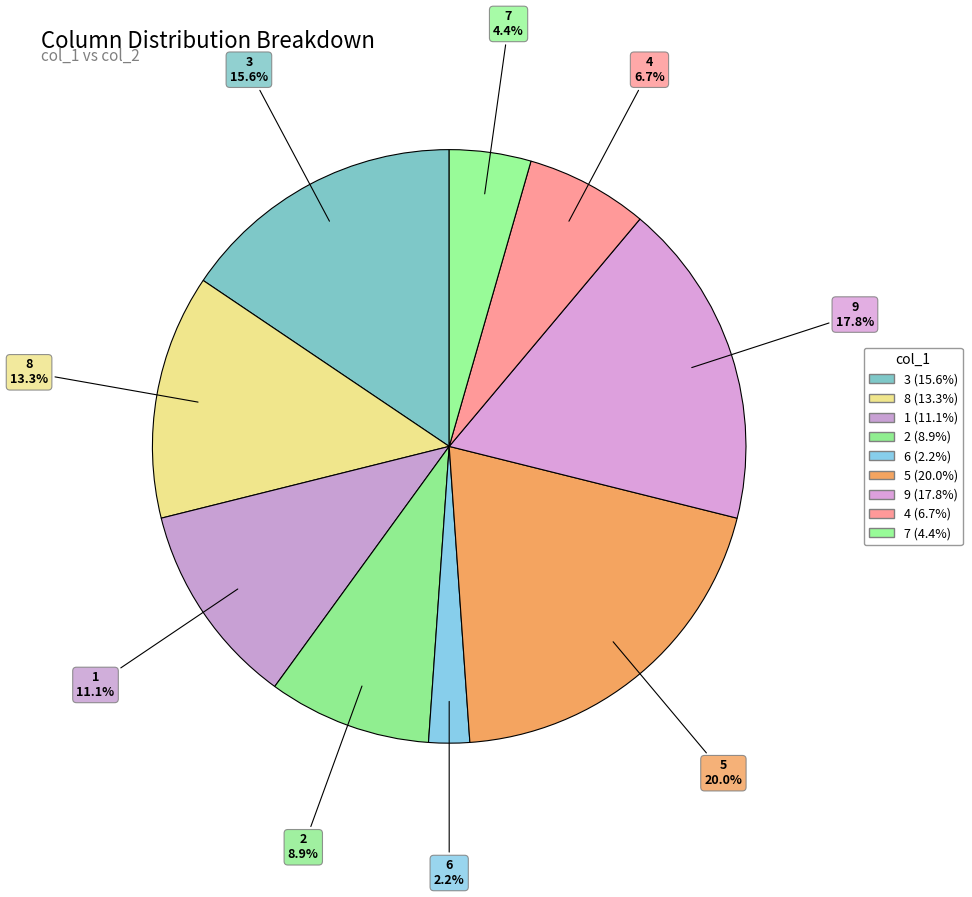

What is the change in value from 1 to 5?

+4